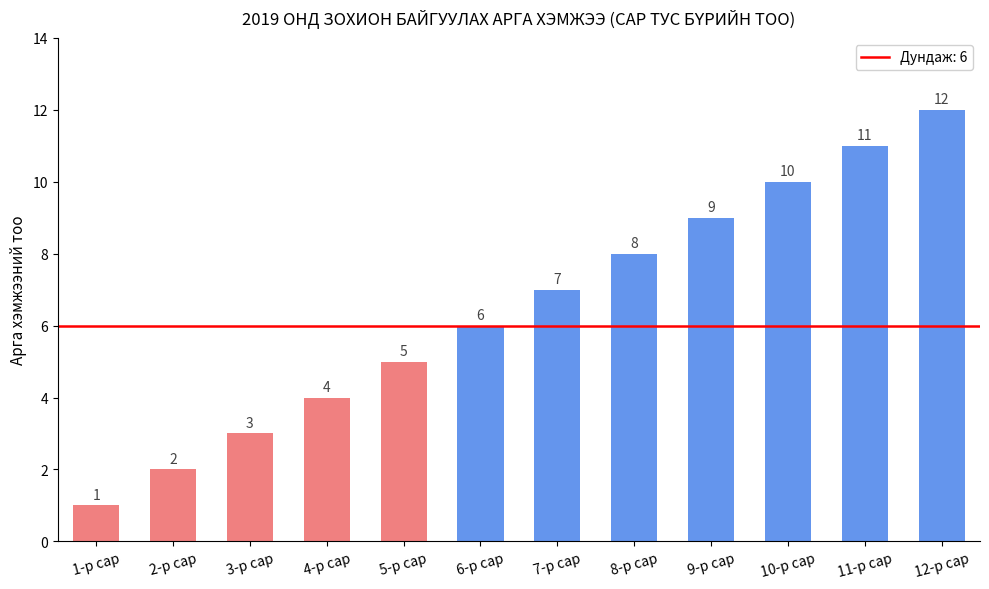

The chart shows a value of 4 at 3-р сар. True or false?

False